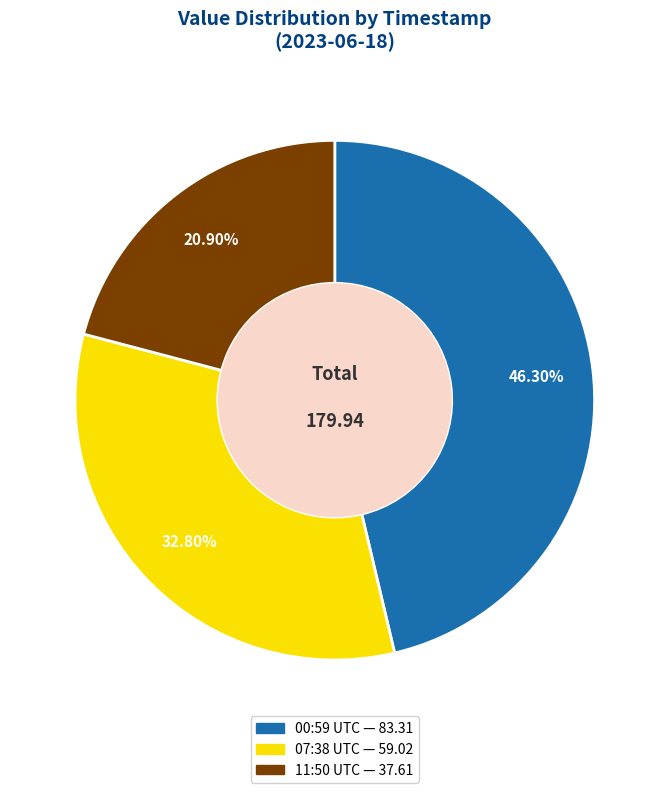

Is there any slice that represents more than half of the pie?

No